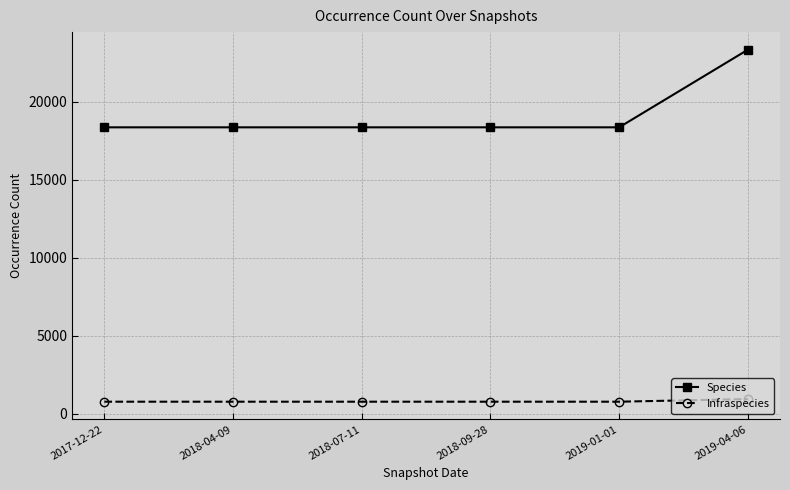

True or false: Infraspecies has more than 2 interior local peaks.

False